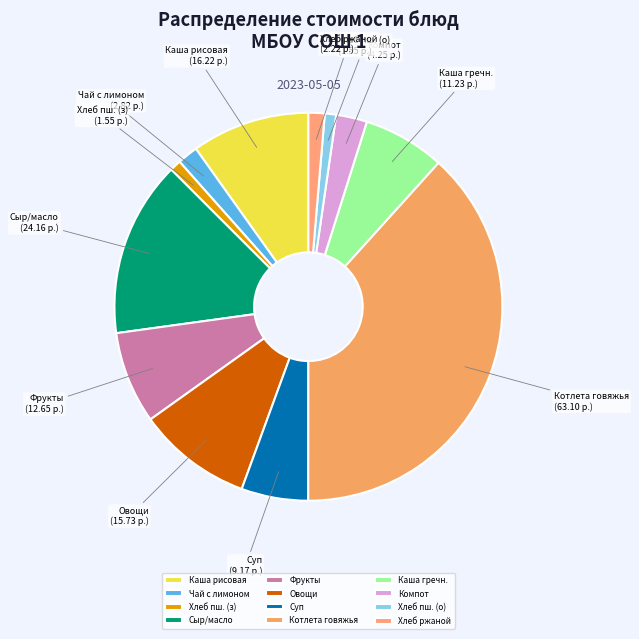

Is it true that Суп is 6% of the pie?

True